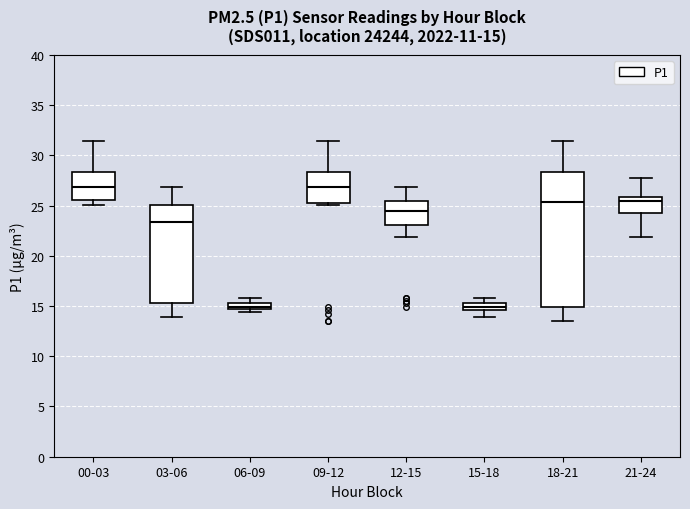

Comparing the boxes themselves (not the whiskers), which one is the tallest?

18-21